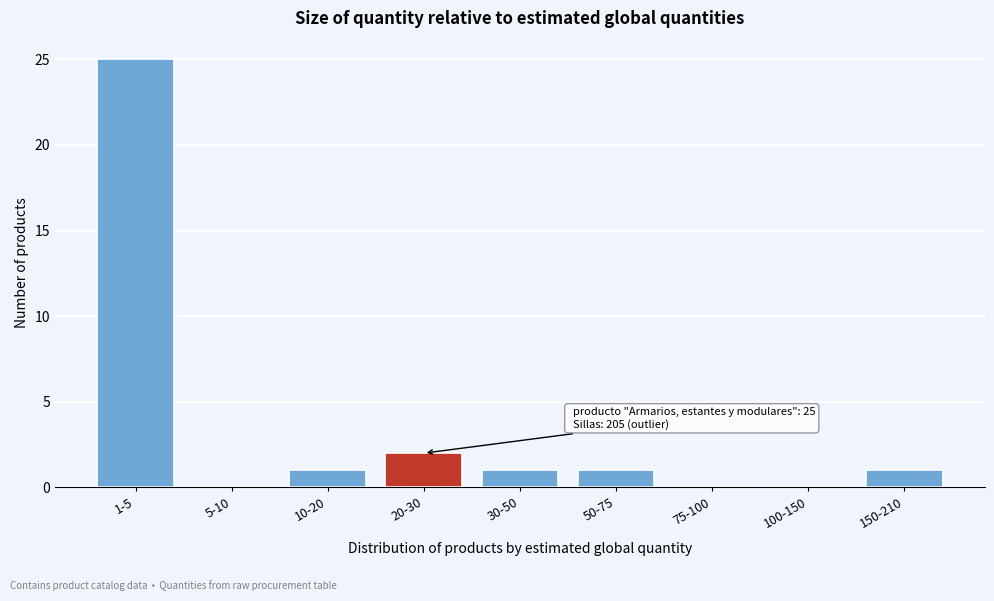

Reading left to right, transcribe all the data shown in this chart.

1-5=25	5-10=0	10-20=1	20-30=2	30-50=1	50-75=1	75-100=0	100-150=0	150-210=1